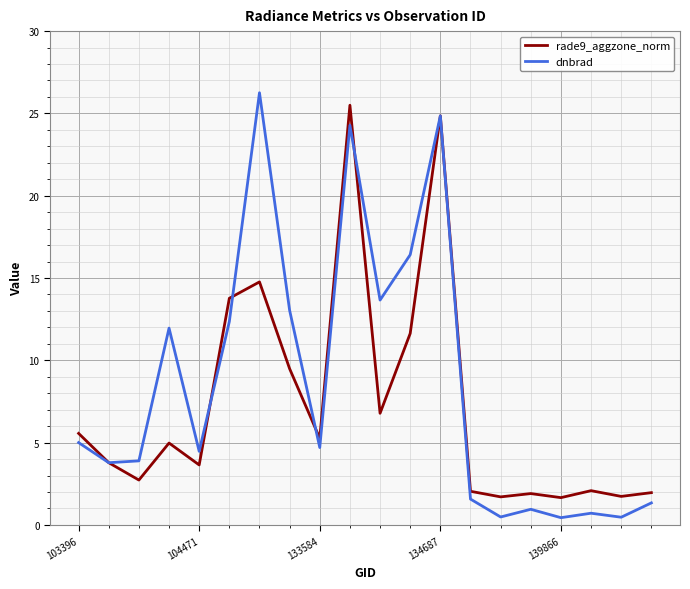

Rank the series by their average value, from lowest to highest.

rade9_aggzone_norm, dnbrad